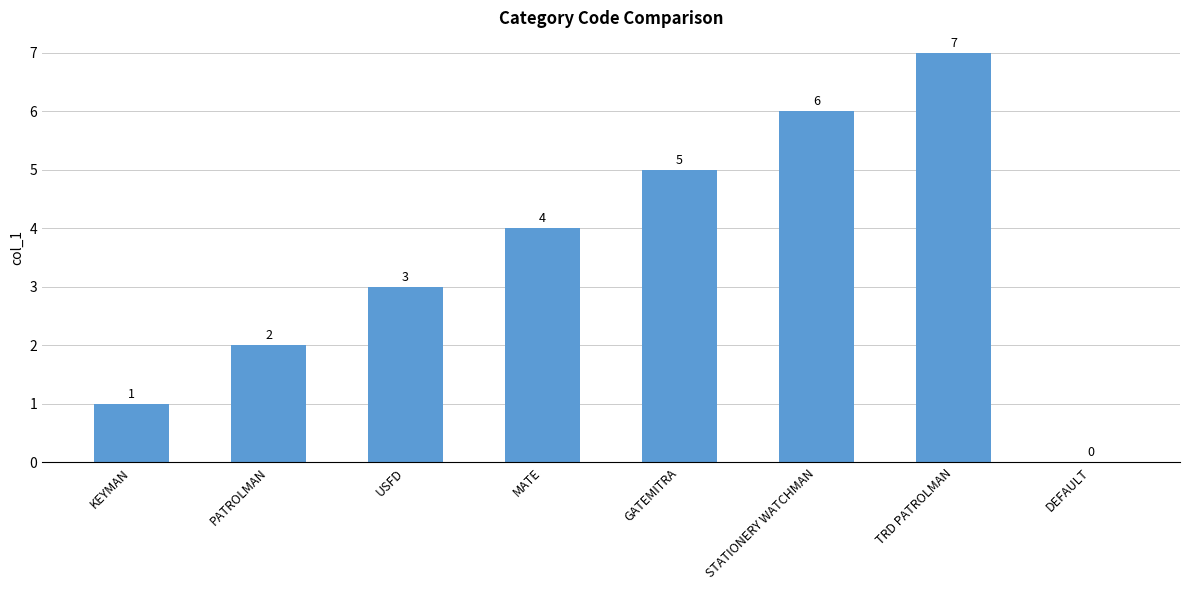

Is it true that the value at TRD PATROLMAN is 2?

False